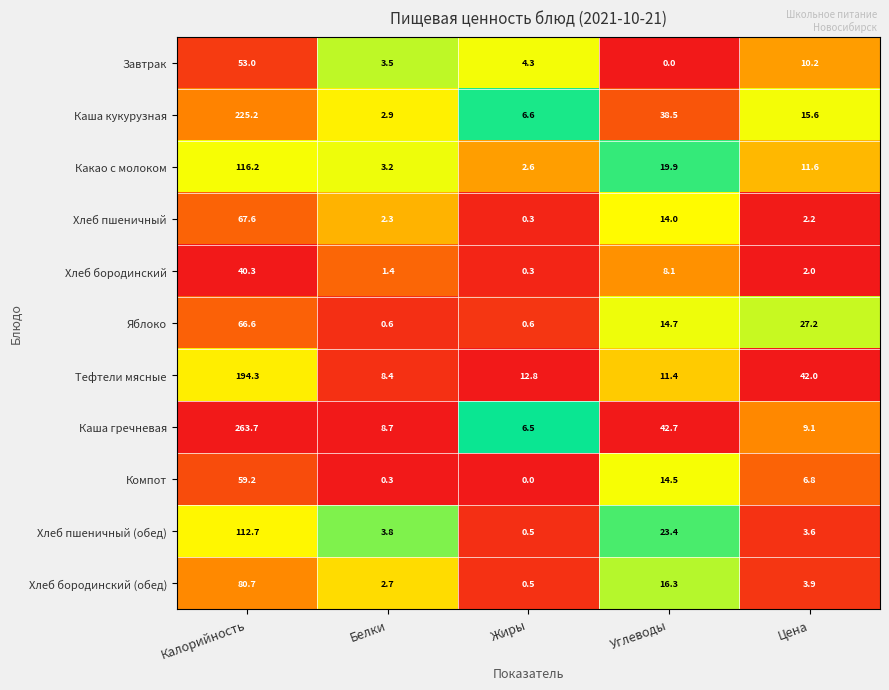

The Хлеб пшеничный series shows 0.3 at Жиры. True or false?

True